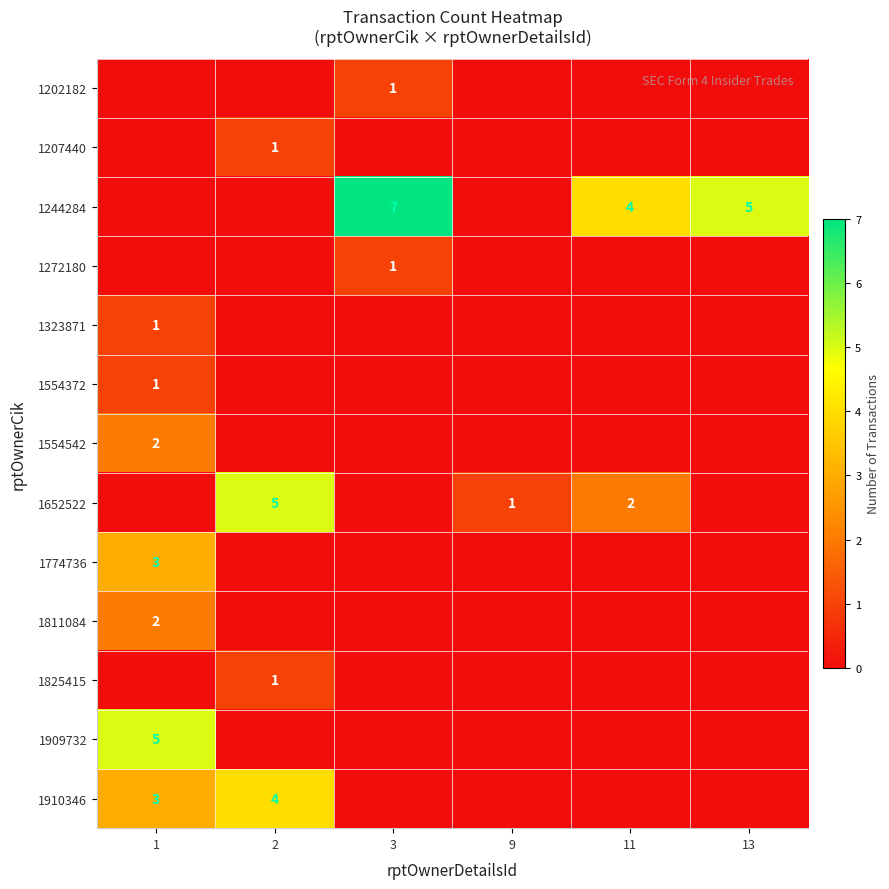

The 1323871 series shows 0 at 1. True or false?

False